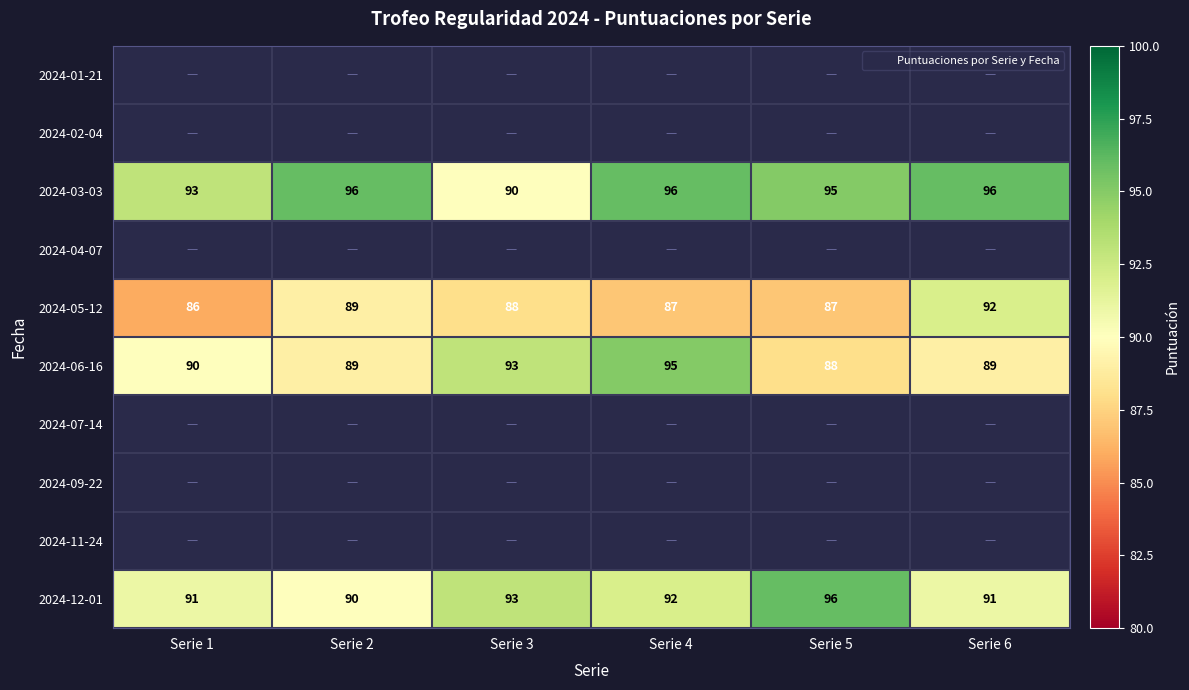

How many values in the 2024-12-01 series exceed 92?

2